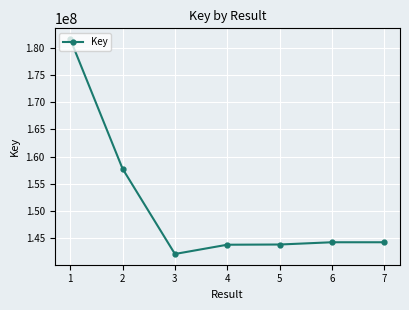

Approximately how many times larger is the value at 5 compared to 3?

1.0